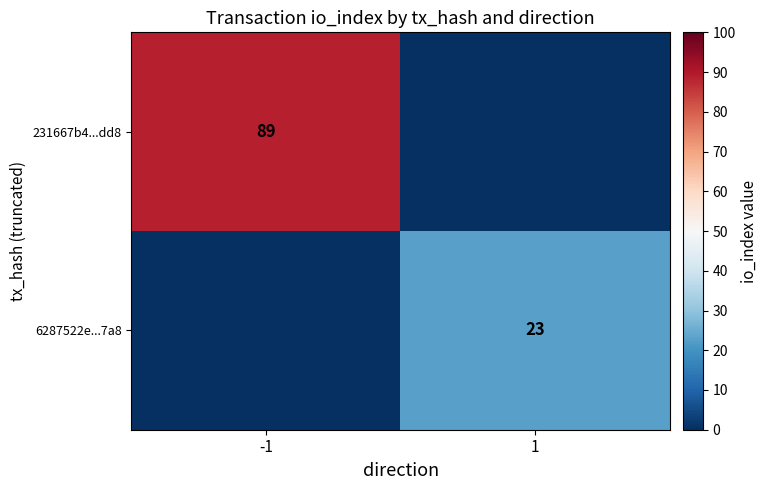

Is it true that 6287522e...7a8 equals 8 at 1?

False